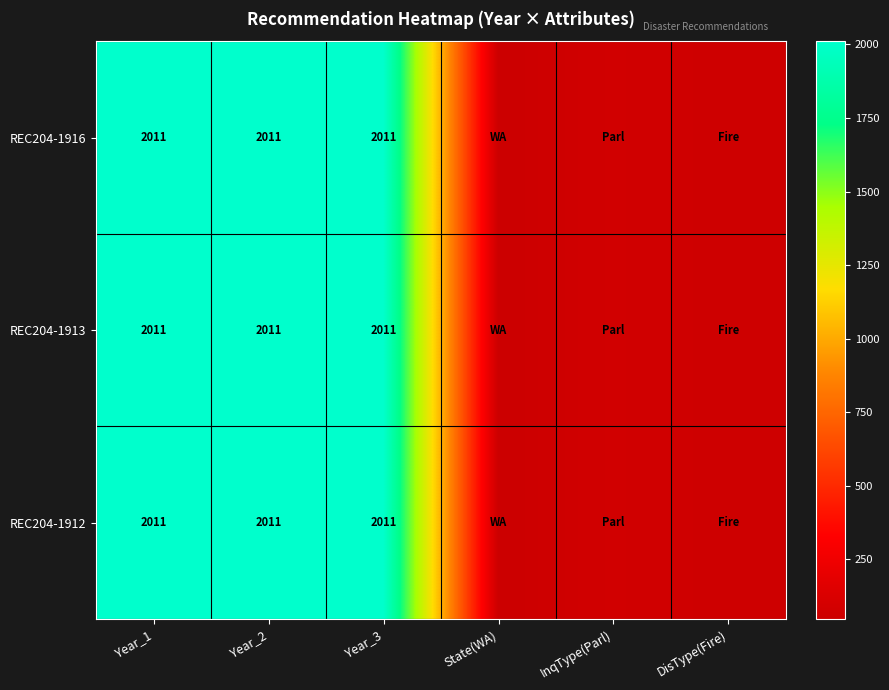

The value of REC204-1912 at Year_3 is 3002. True or false?

False